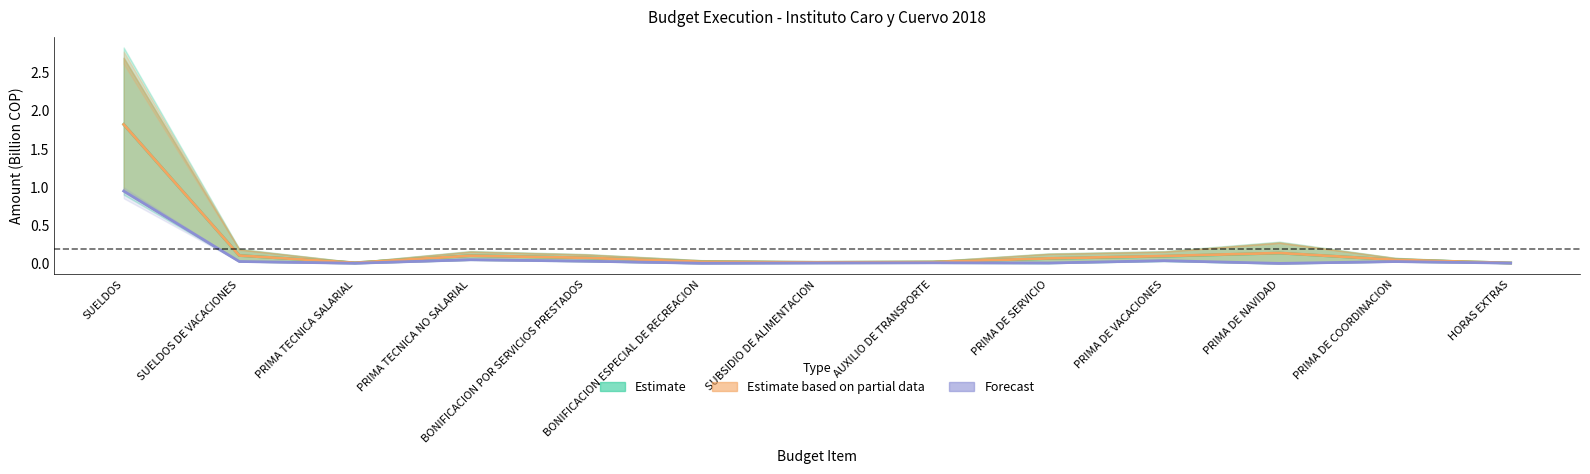

Which series changed the most between SUELDOS and BONIFICACION POR SERVICIOS PRESTADOS?

Estimate